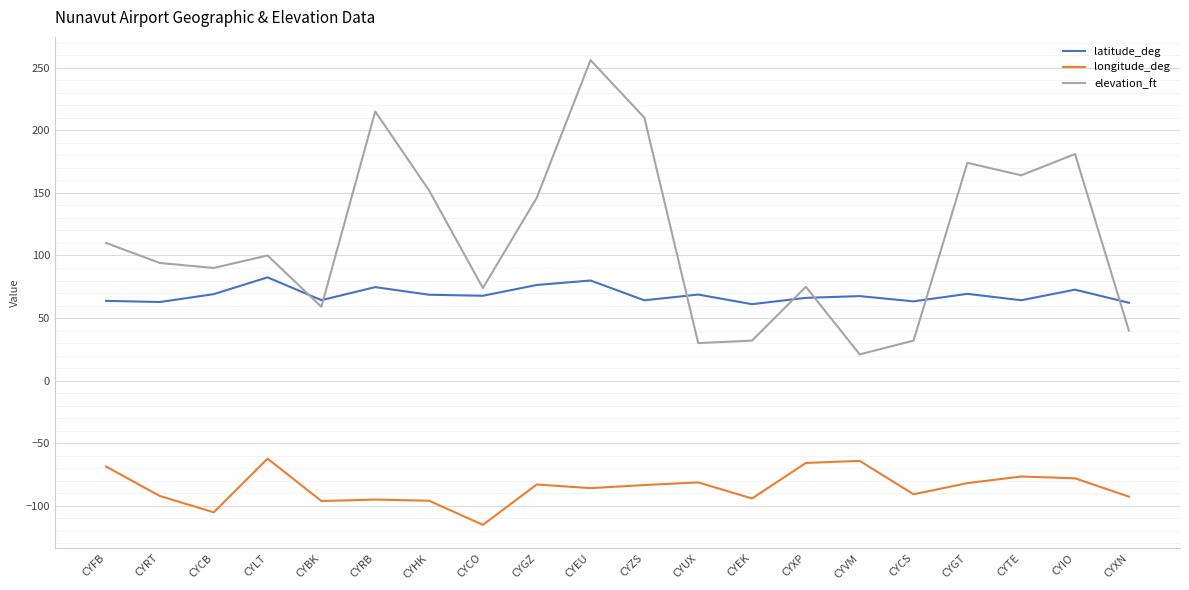

What is the sum of the elevation_ft values at CYRT and CYFB?

204.0